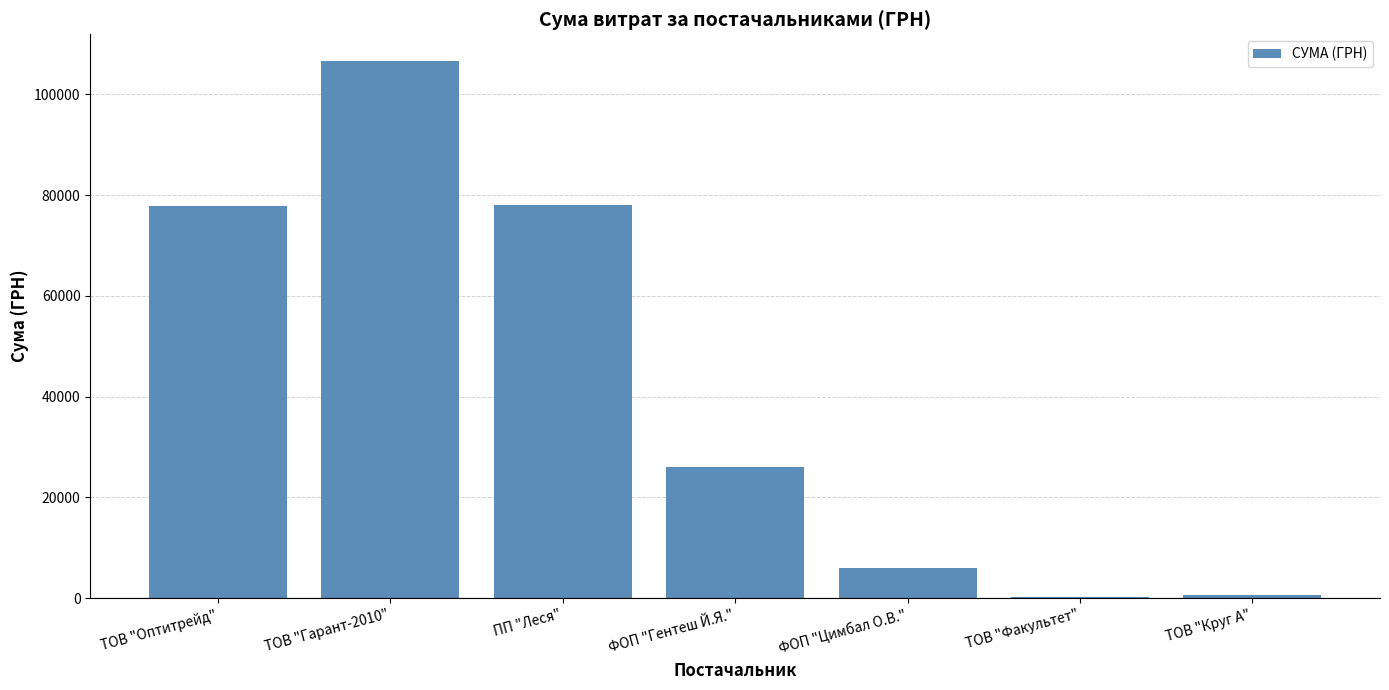

Where does the data first go above 26053?

ТОВ "Оптитрейд"